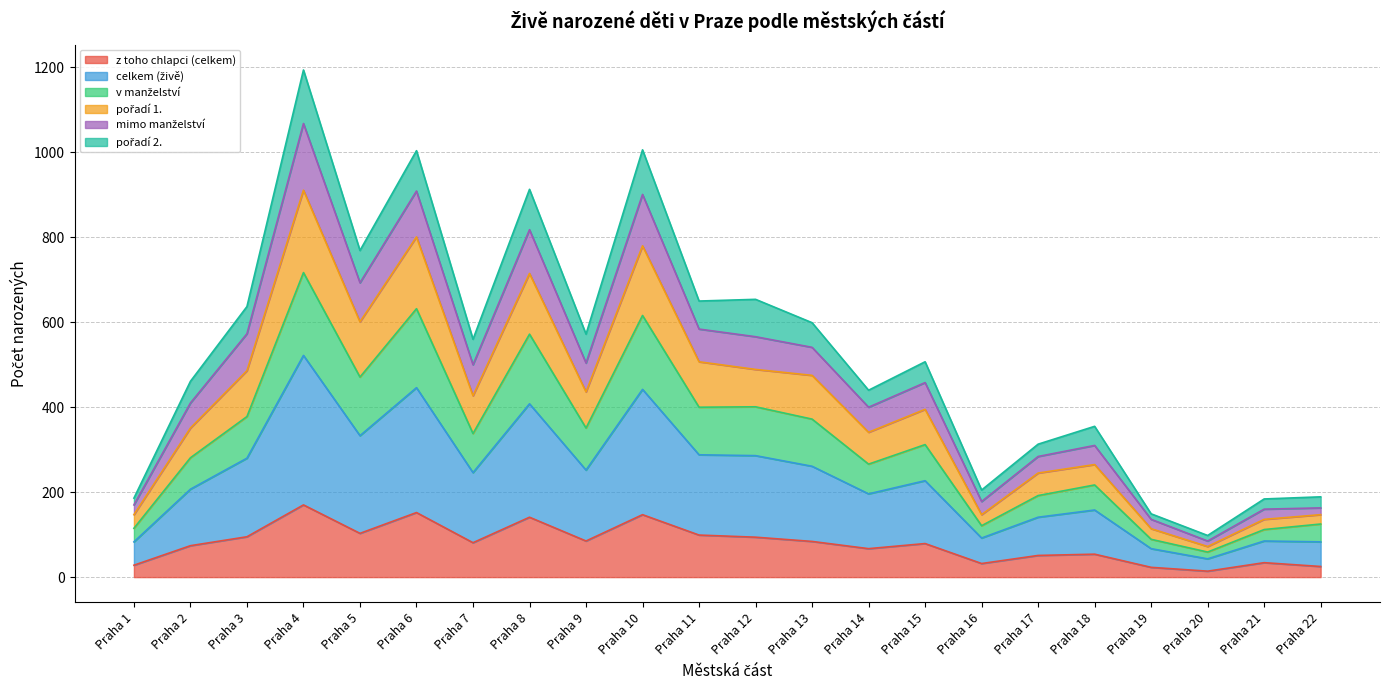

Does the chart have visible grid lines?

Yes